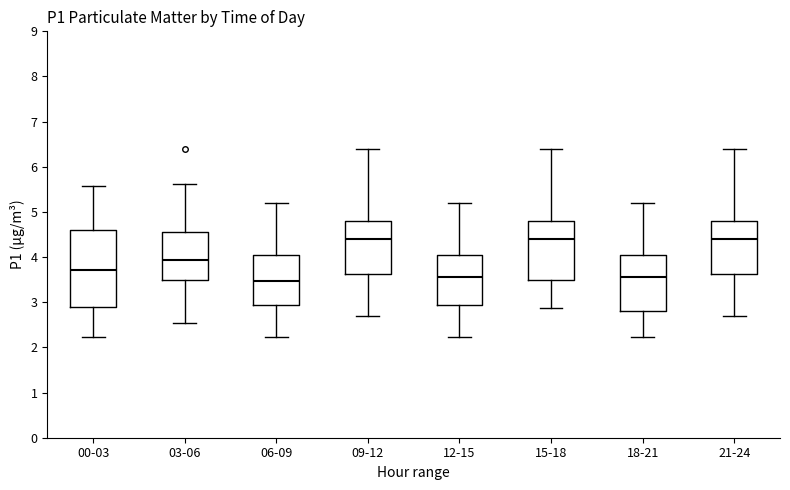

Where does the median line of the box for 00-03 sit on the y-axis? The values are not printed on the chart, so give them approximately, as read against the axis.

3.7